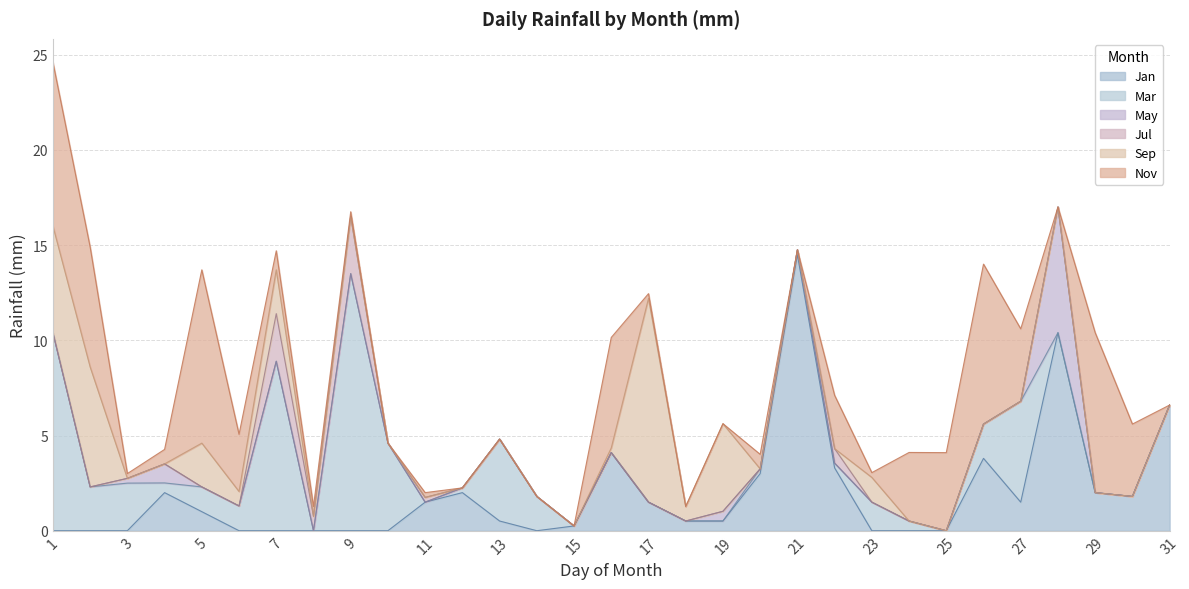

Rank the series at 21 from highest to lowest value.

Jan, Mar, May, Jul, Sep, Nov